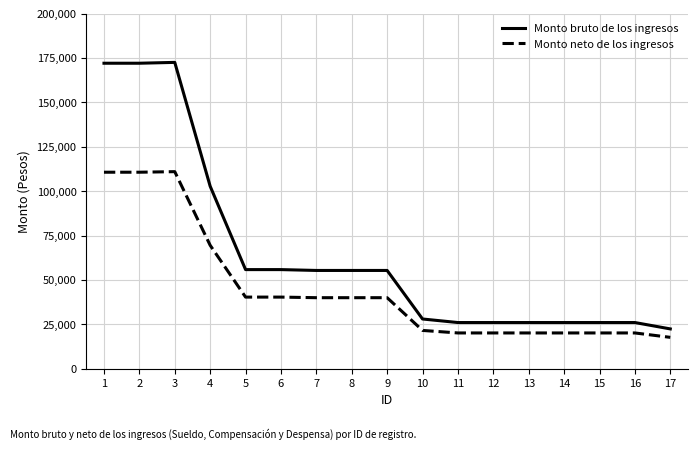

What is the difference between the maximum and minimum values in the Monto neto de los ingresos series?

93290.4